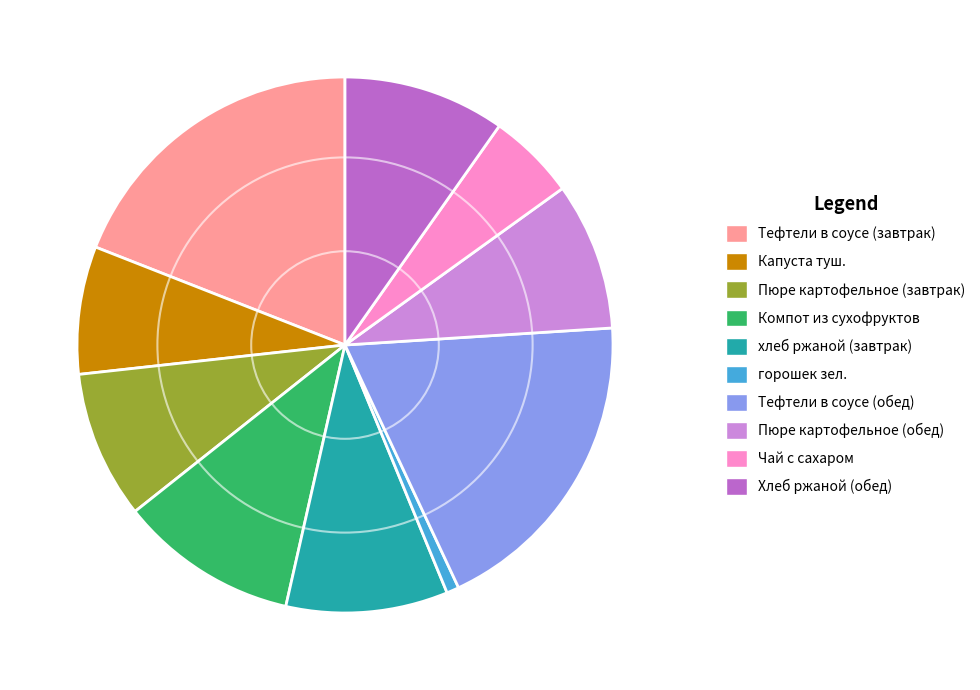

Does any single category account for the majority?

No